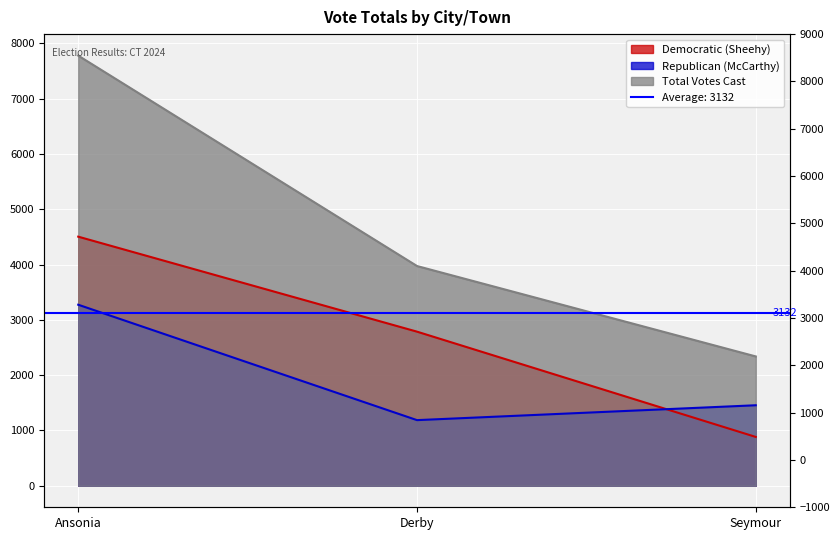

What is the sum of the Republican (McCarthy) values at Ansonia and Seymour?

4730